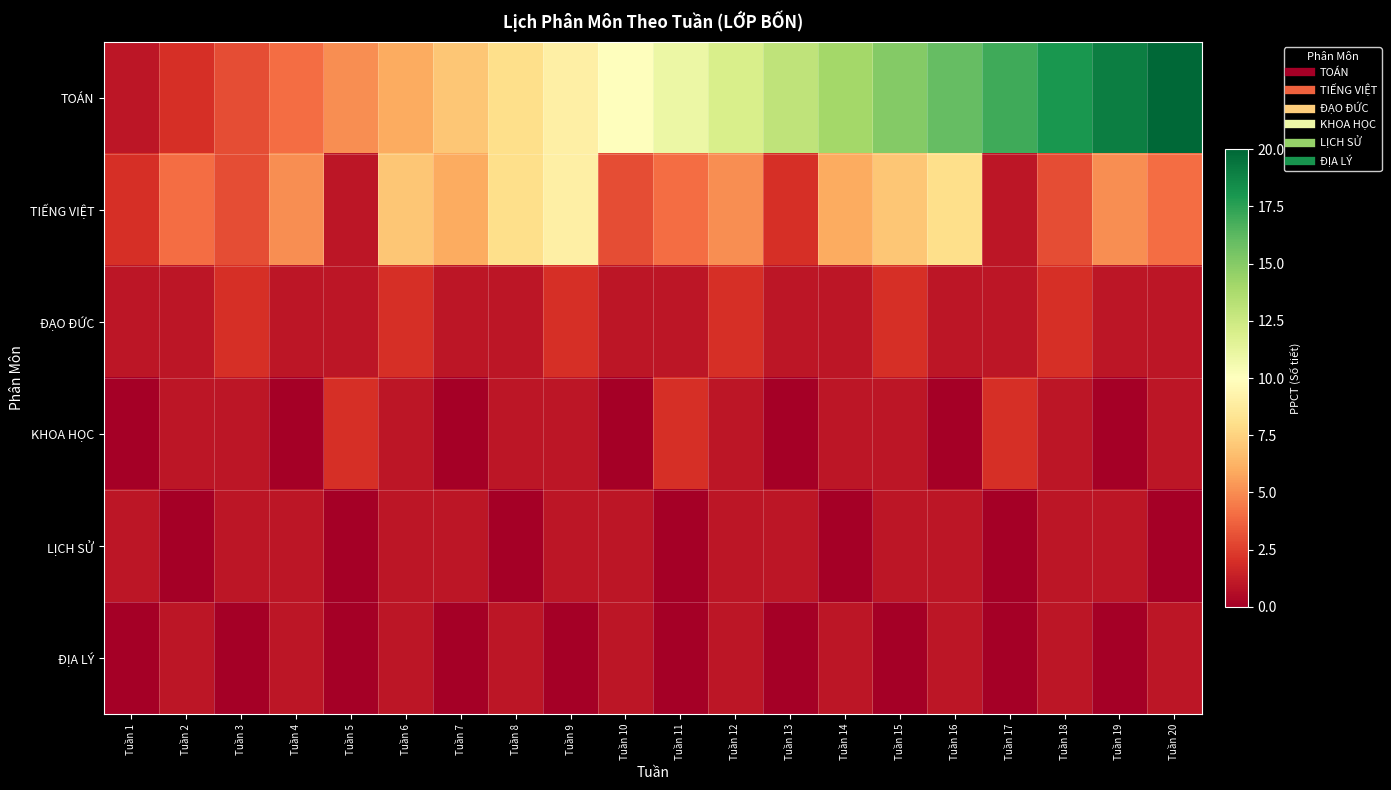

Rank the series at Tuần 8 from highest to lowest value.

TOÁN, TIẾNG VIỆT, ĐẠO ĐỨC, KHOA HỌC, ĐỊA LÝ, LỊCH SỬ